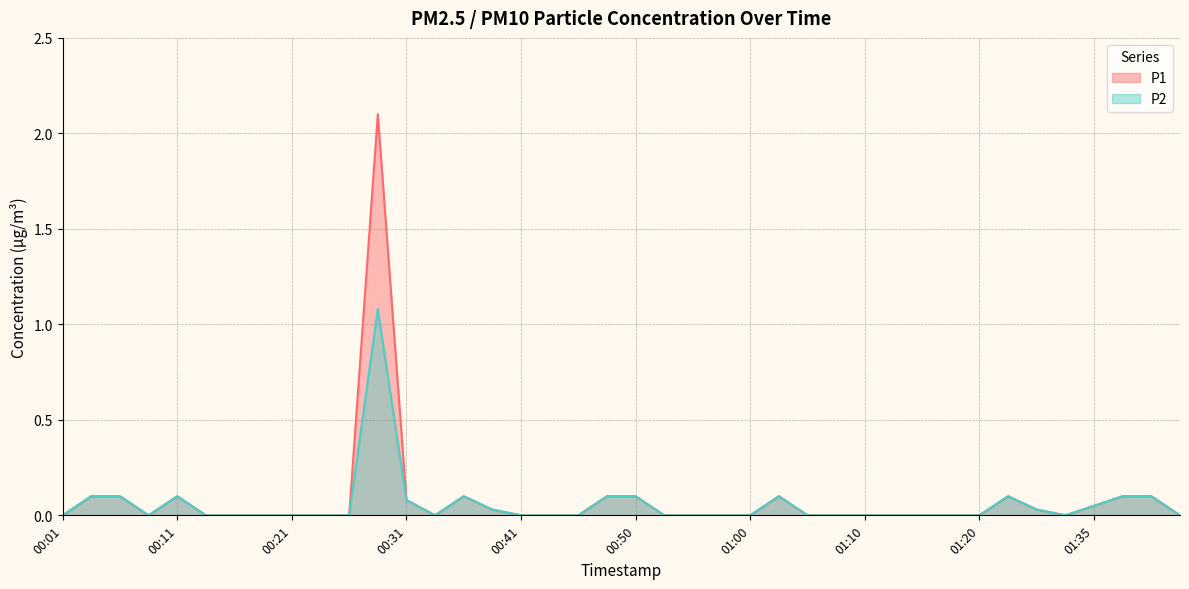

How many lines are shown in the chart?

2